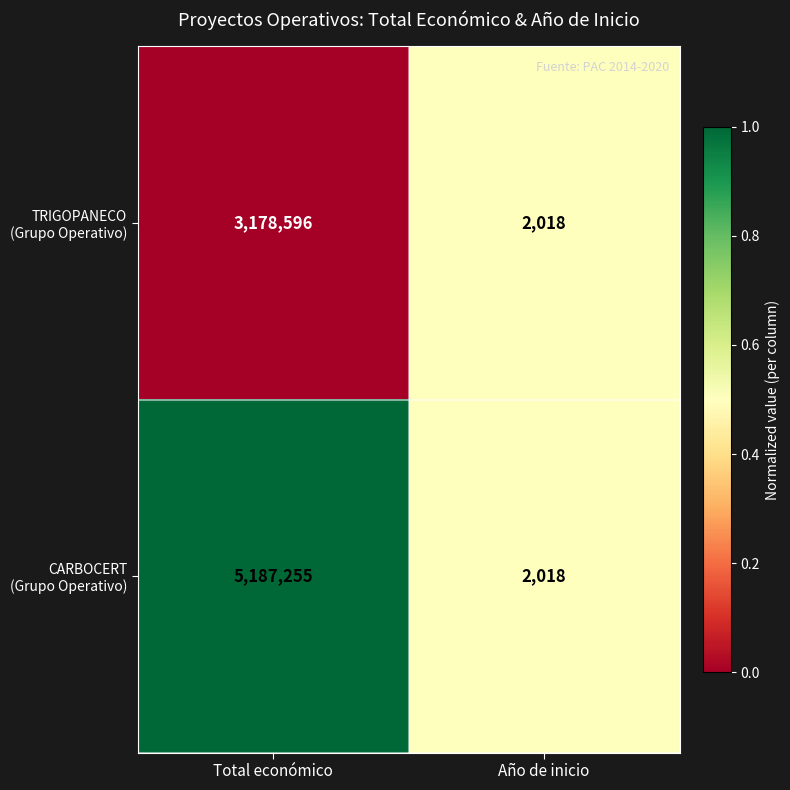

What is the smallest value displayed?

2018